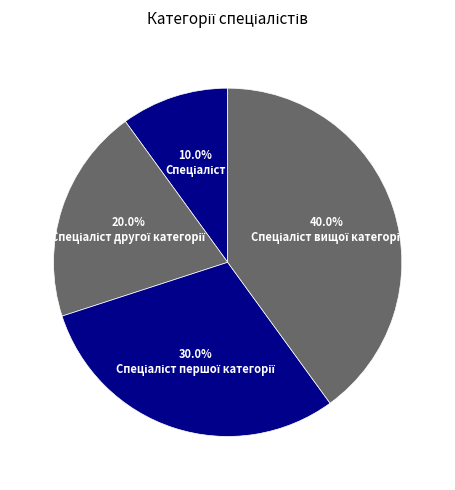

How many slices are in this pie chart?

4